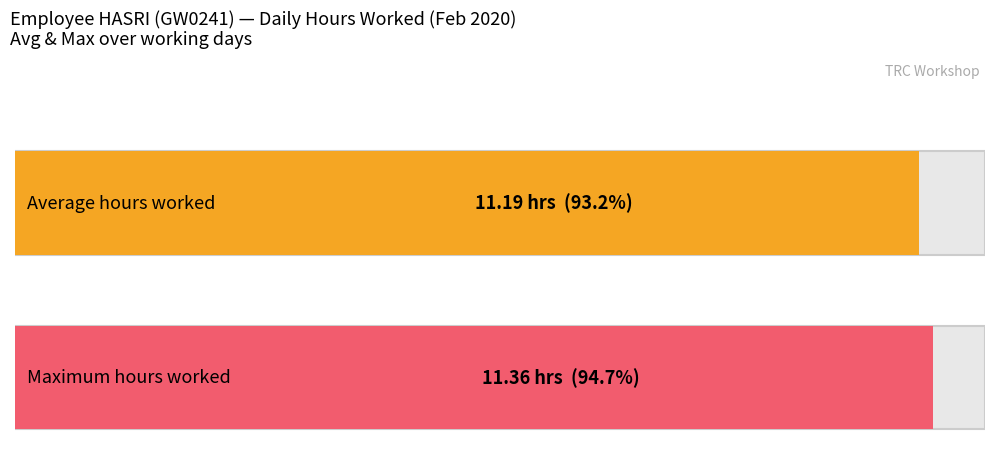

True or false: the data shows 16.9 at 18.

False